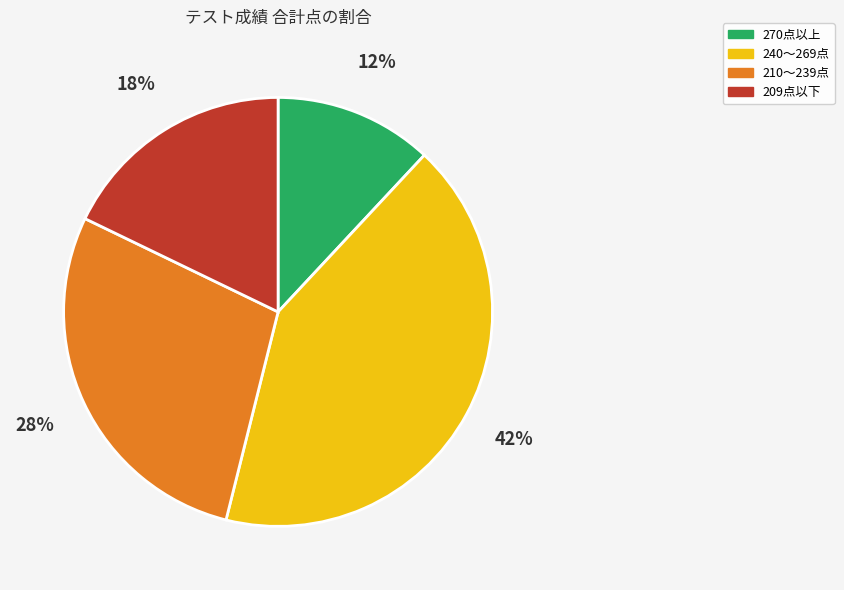

Approximately how many times larger is the value at 240〜269点 compared to 270点以上?

3.5